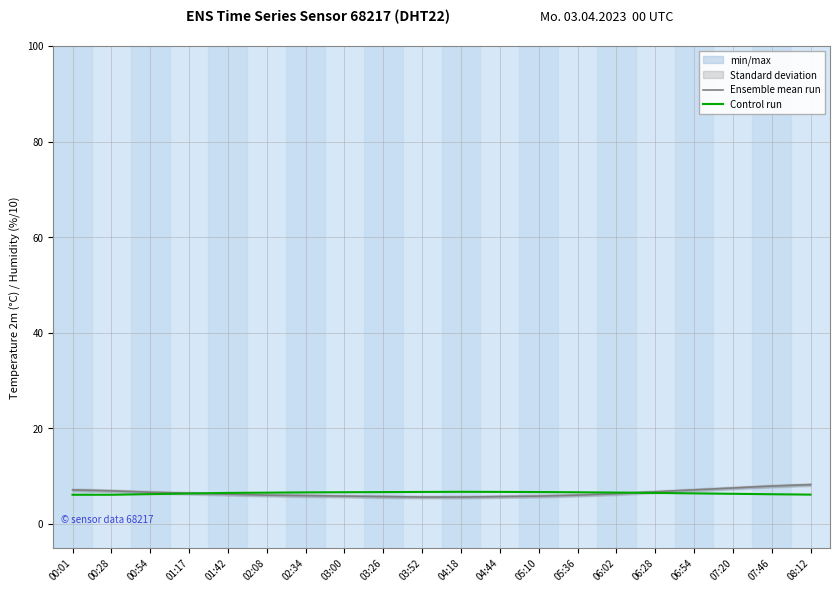

List the series in order of their overall mean, highest first.

Ensemble mean run, Control run